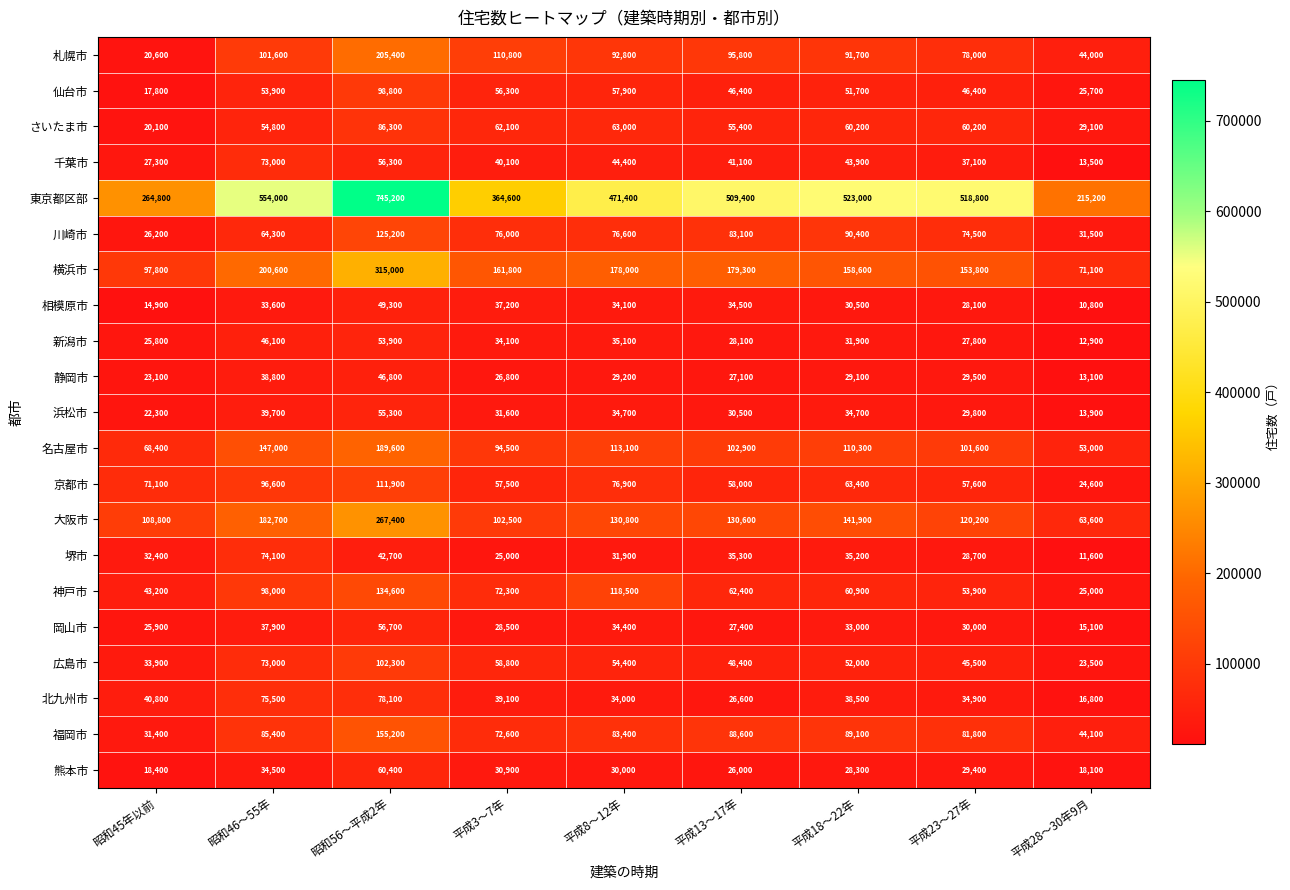

At which label is 札幌市 closest to 113000?

平成3～7年